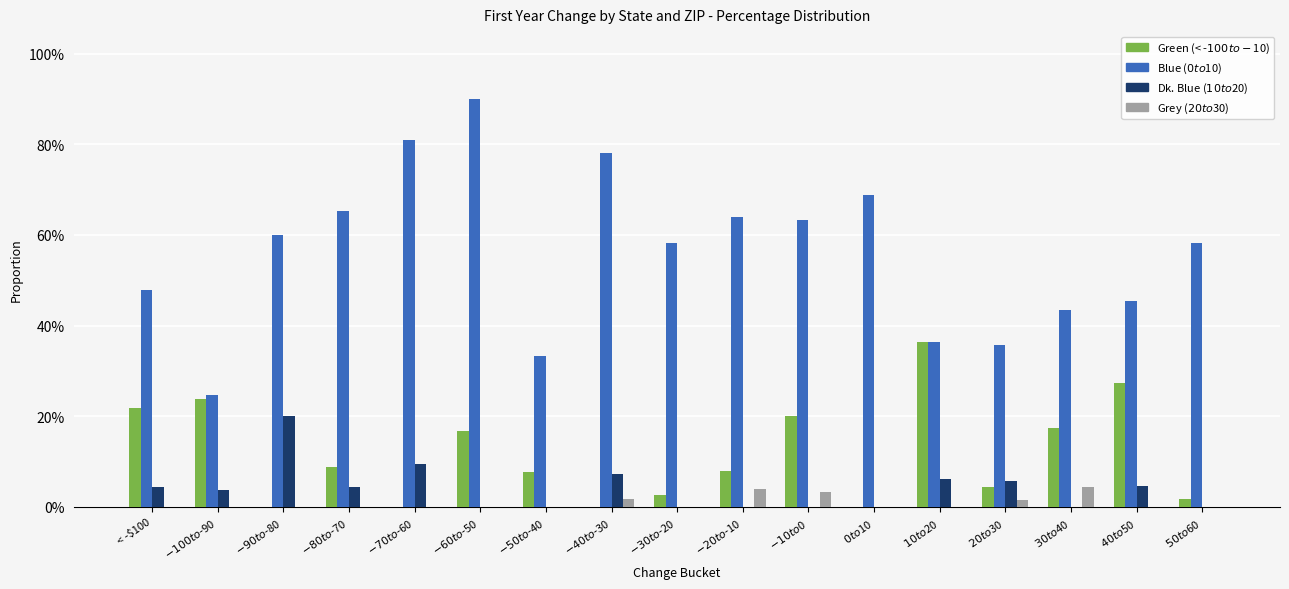

Does the chart contain stacked bars?

No